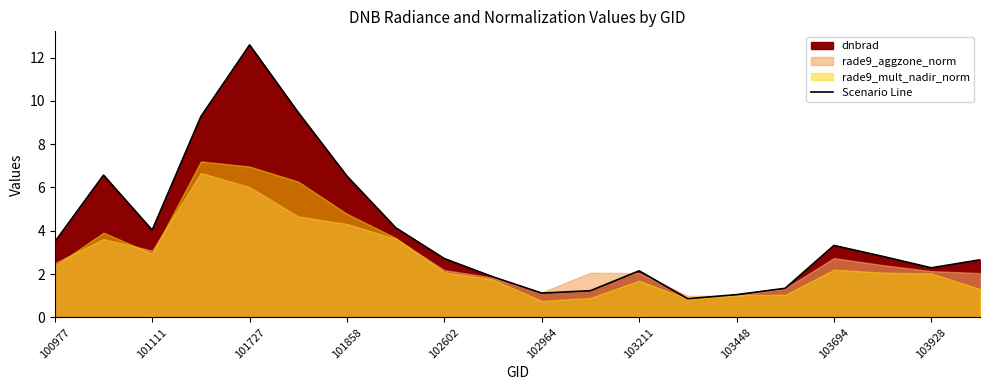

The value of Scenario Line at 103211 is 3.8. True or false?

False